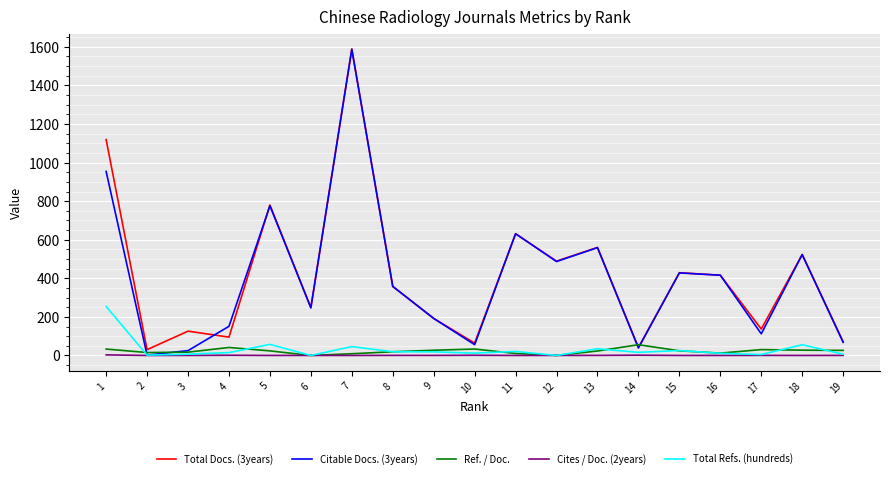

Does the chart have visible grid lines?

Yes